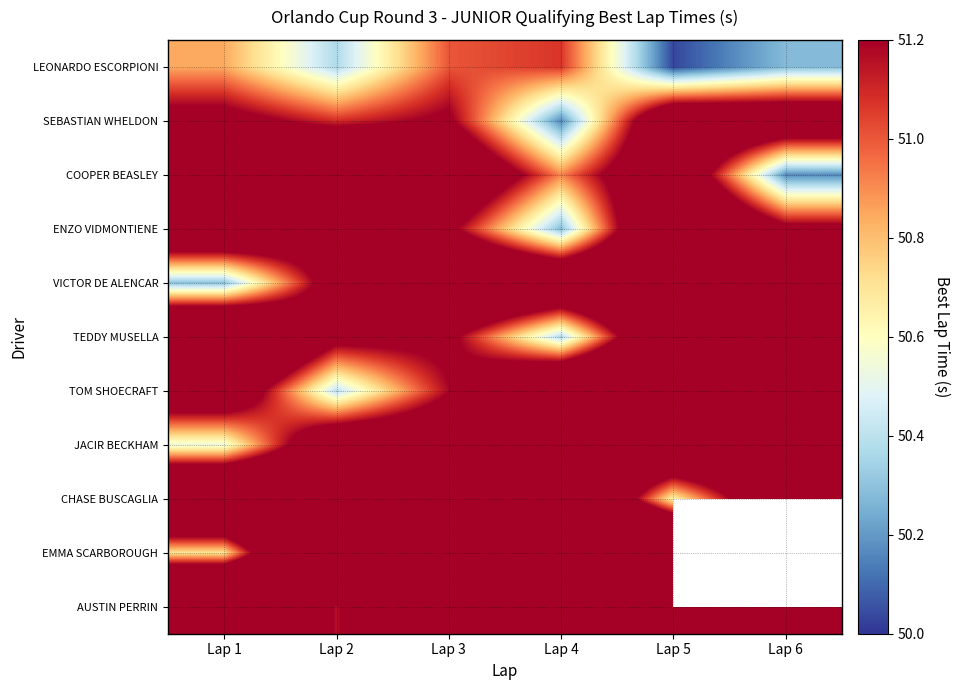

What is the lowest value of the ENZO VIDMONTIENE series?

50.3